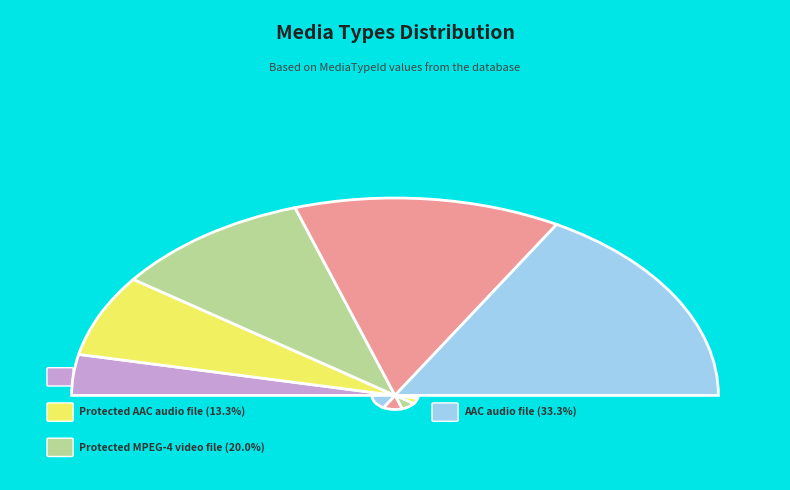

To the nearest percent, what is the difference between the largest and smallest slice percentages?

27%